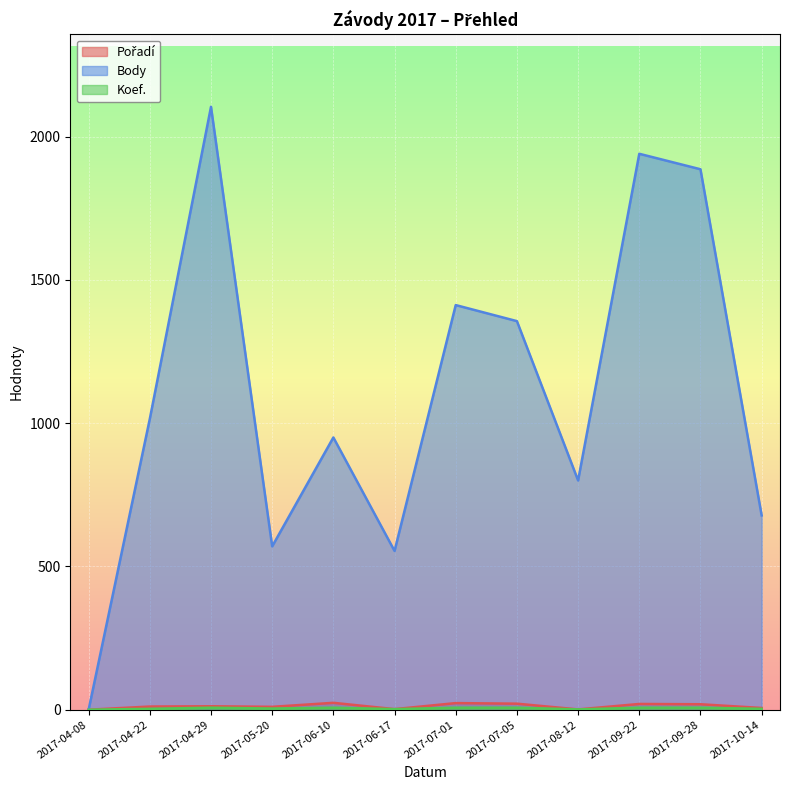

At which category does Pořadí reach its first local valley?

2017-05-20